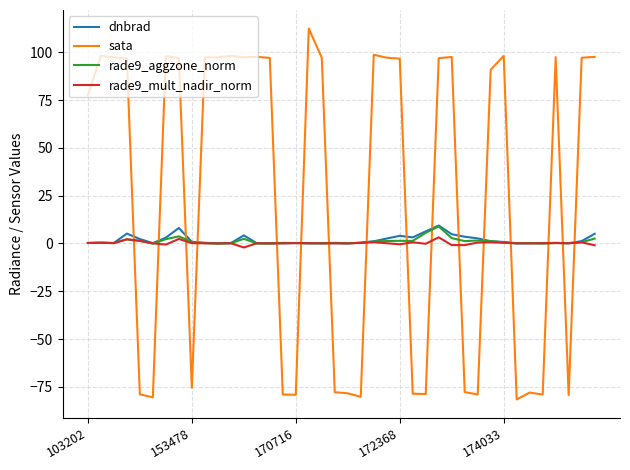

Does the chart display data point markers on the line(s)?

No